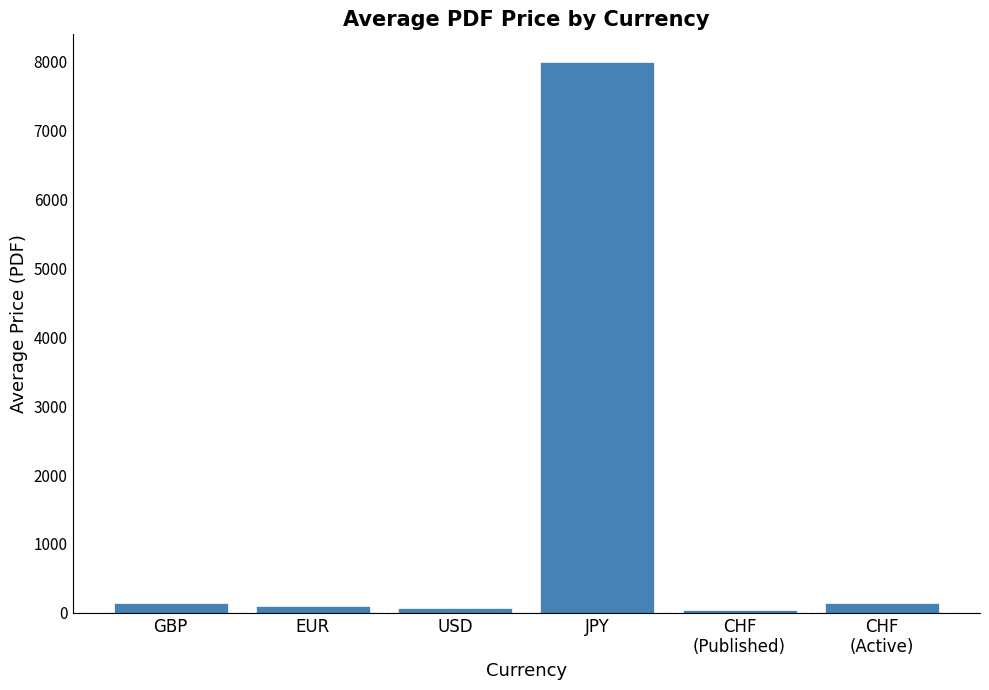

What is the label of the 2nd bar from the left?

EUR